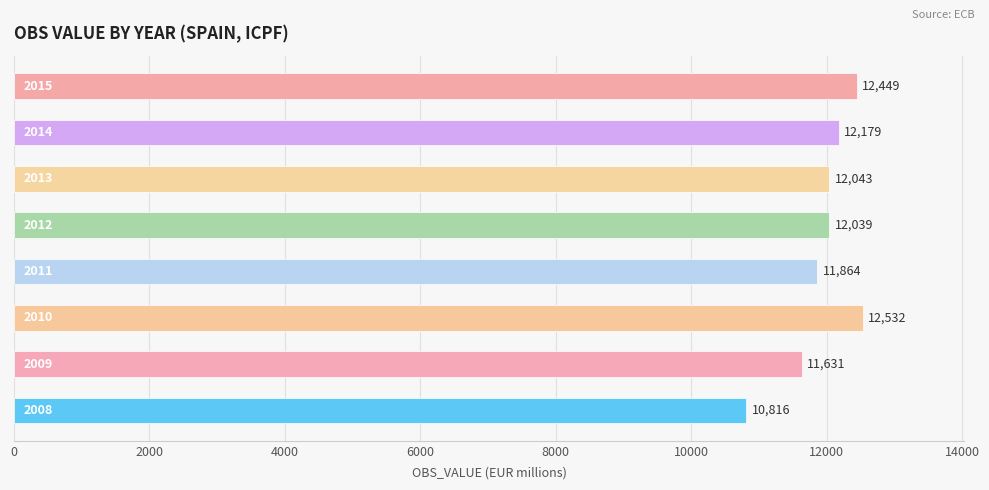

What is the difference between the maximum and minimum values?

1716